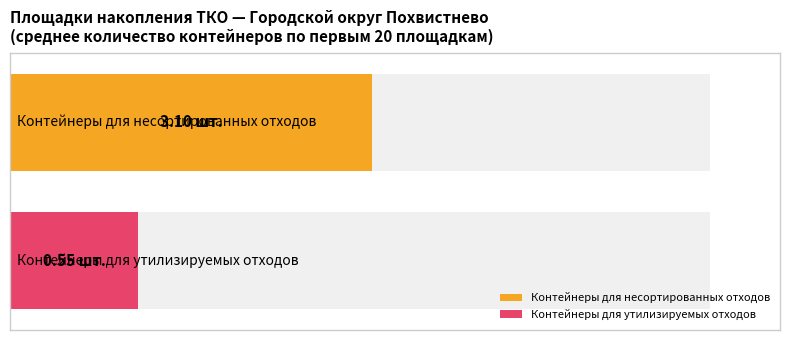

Rank the series by their average value, from highest to lowest.

Количество контейнеров (несорт.), Количество контейнеров (утилиз.)